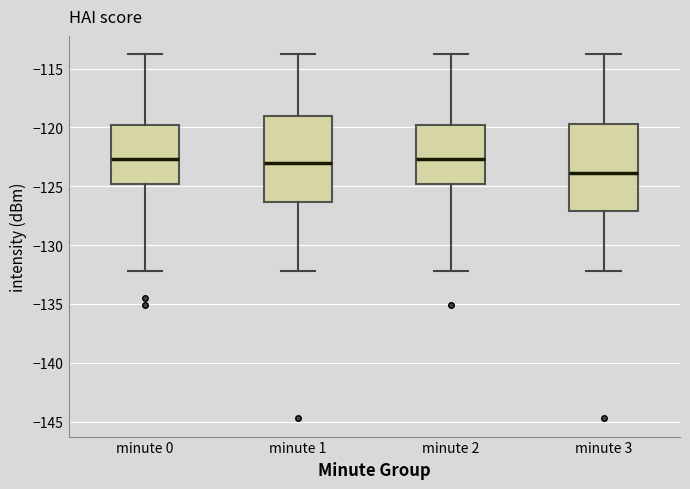

Reading left to right, transcribe this box plot: for each box, give where its median line is, the range the box spans, and where its two whiskers end, as read against the y-axis. The values are not printed on the chart, so give them approximately, as read against the axis.

minute 0: median -122.5, box -125.0 to -120.0, whiskers -132.0 to -114.0
minute 1: median -123.0, box -126.5 to -119.0, whiskers -132.0 to -114.0
minute 2: median -122.5, box -125.0 to -120.0, whiskers -132.0 to -114.0
minute 3: median -124.0, box -127.0 to -119.5, whiskers -132.0 to -114.0